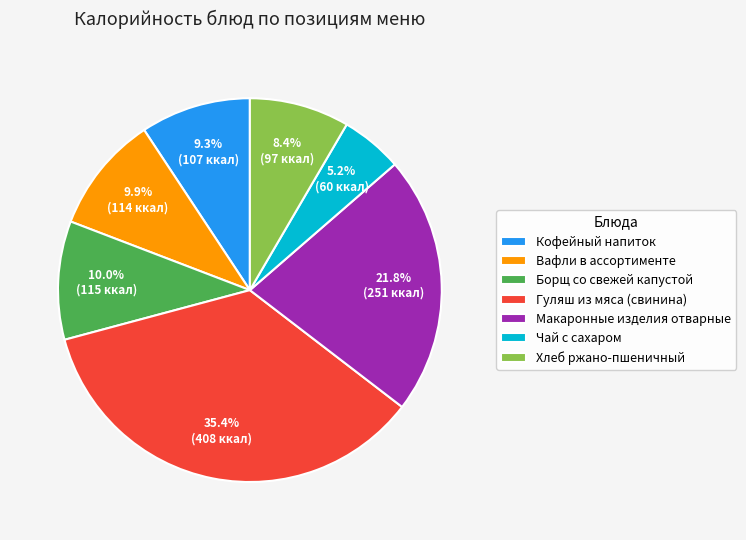

To the nearest percent, what is the average slice percentage?

14%